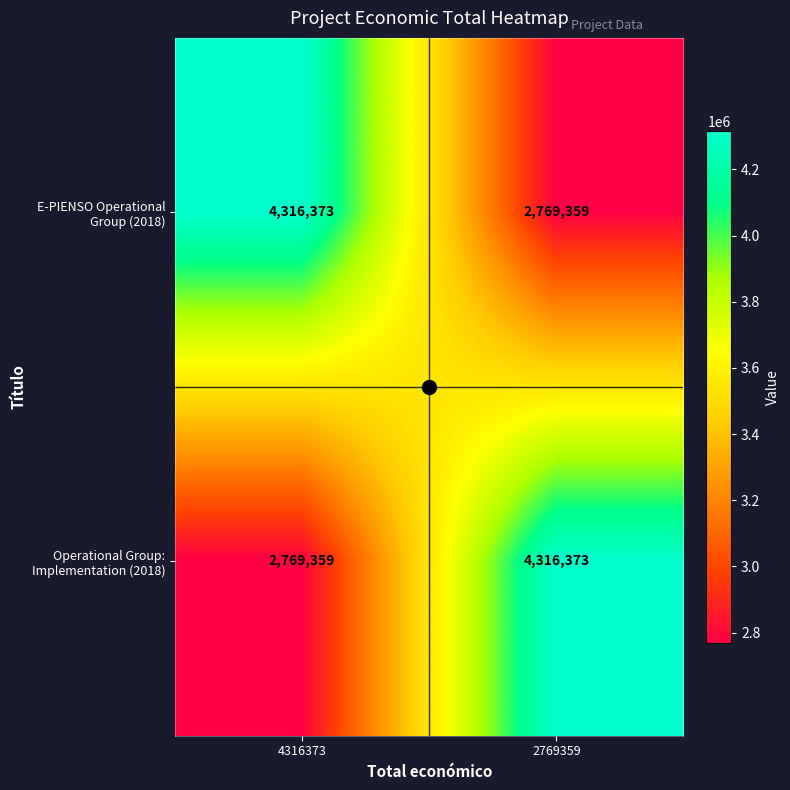

At how many categories does at least one series exceed 3609319?

2